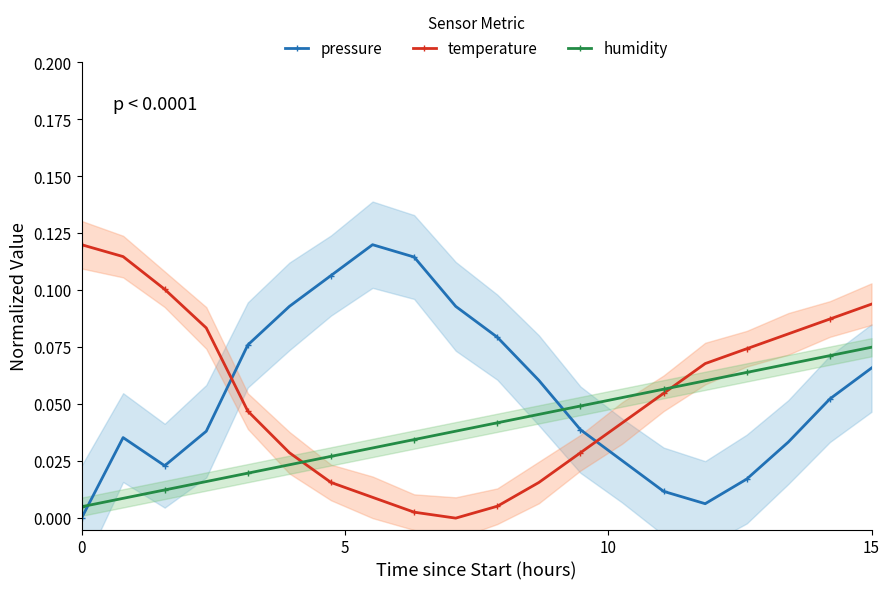

How many positive values does the pressure series have?

19